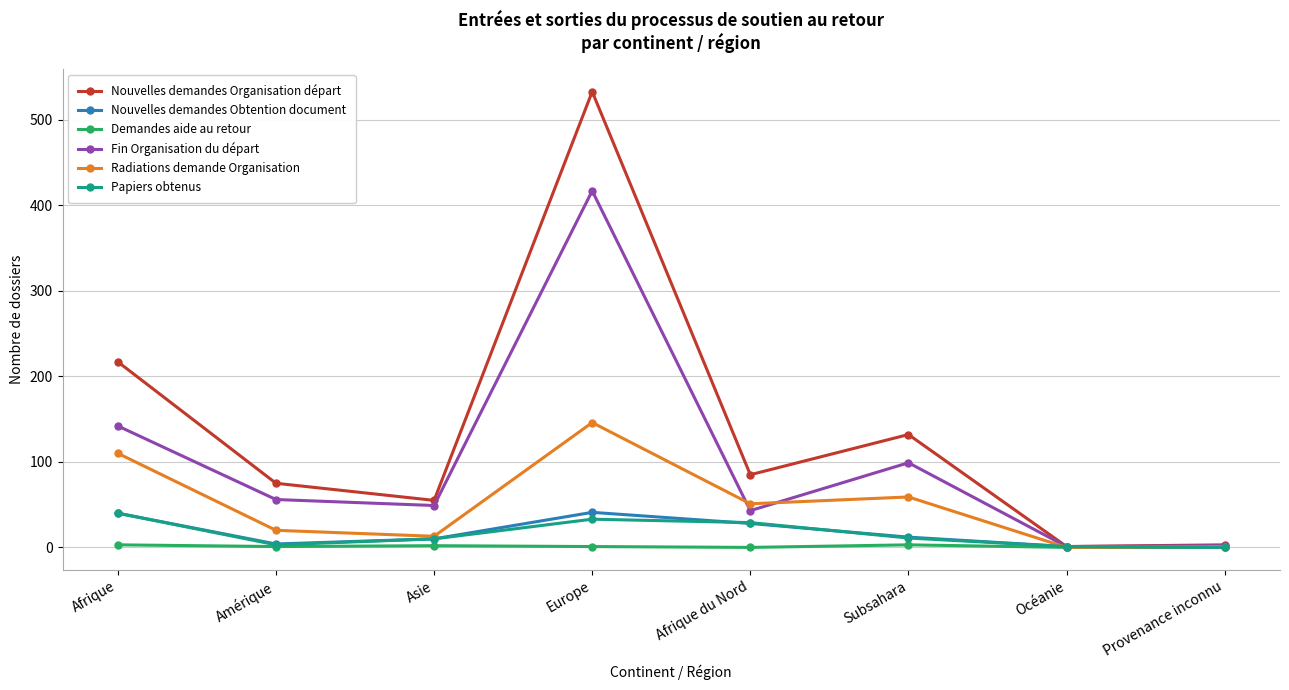

The Fin Organisation du départ series shows 22 at Asie. True or false?

False